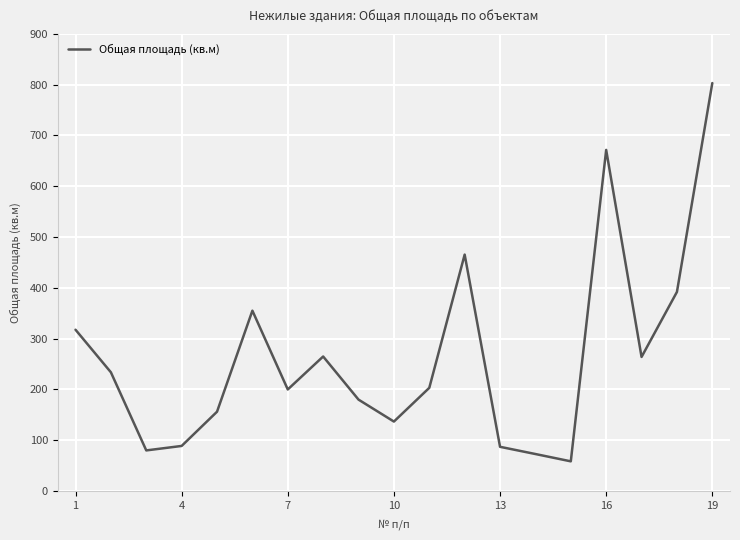

What is the difference between the maximum and minimum values?

744.7